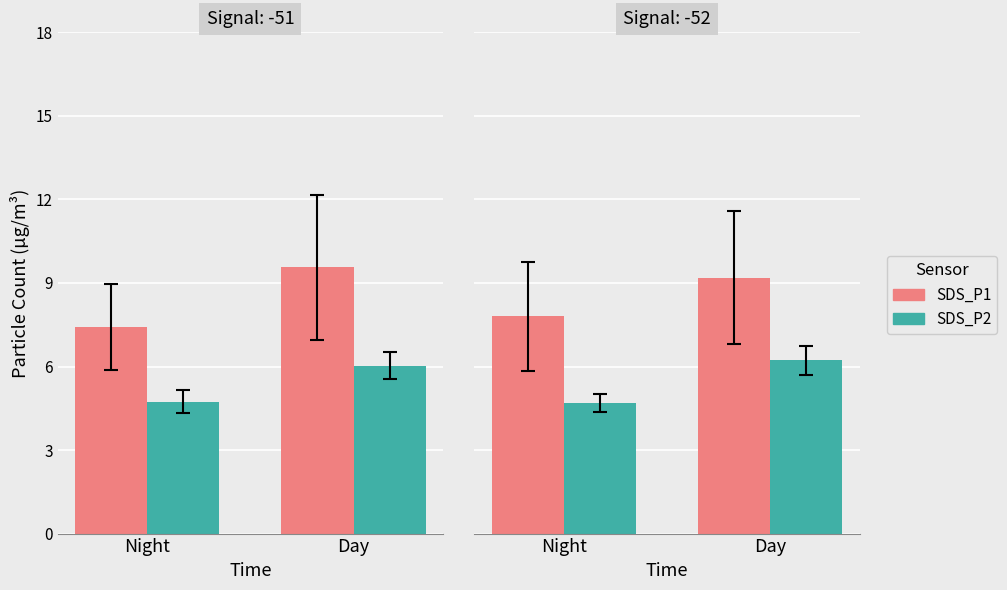

Reading right to left, extract all data points from this chart.

SDS_P1: Day=9.2	Night=7.8
SDS_P2: Day=6.2	Night=4.7